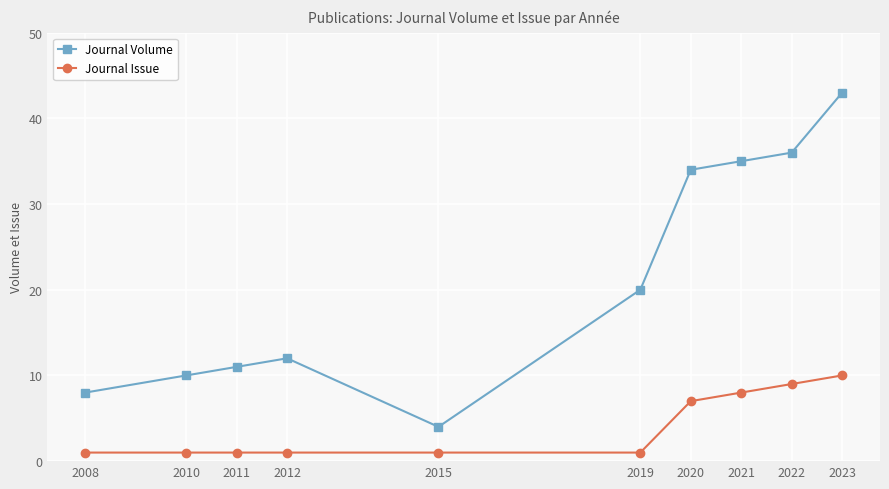

True or false: Journal Volume has more than 1 points higher than both neighbors.

False